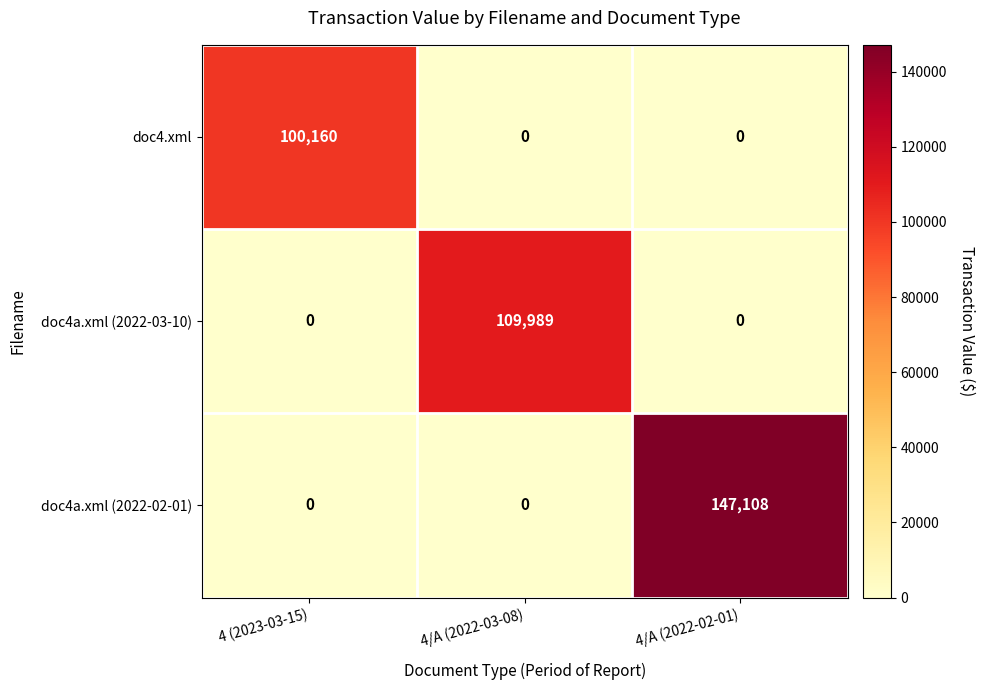

At which category does the chart reach its peak across all series?

4/A (2022-02-01)